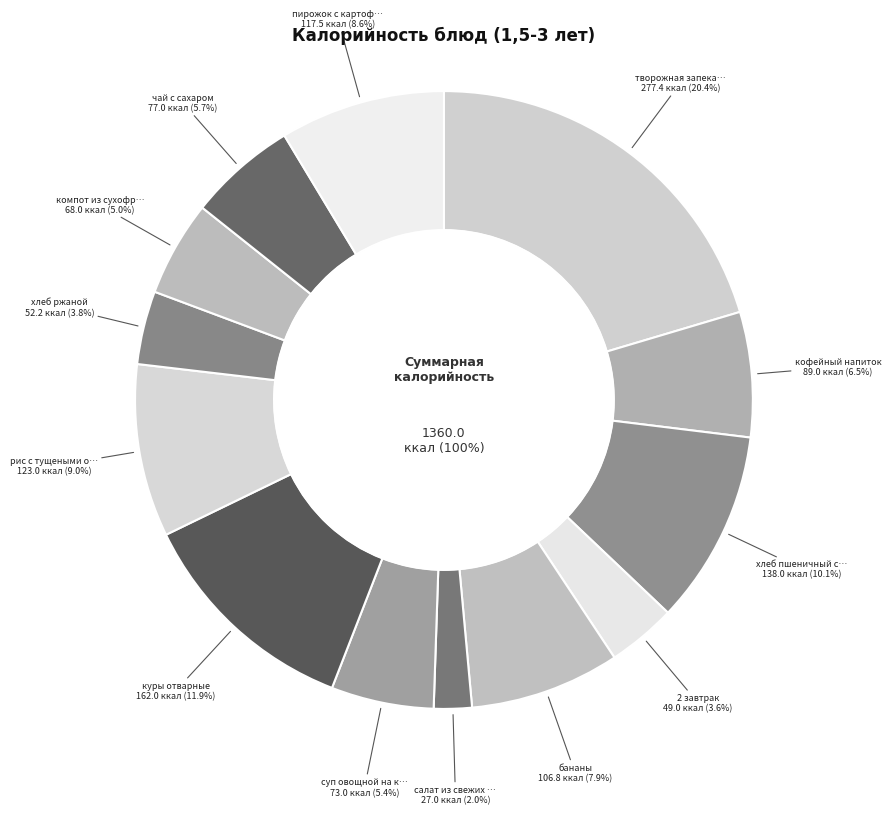

To the nearest percent, what is the average slice percentage?

8%